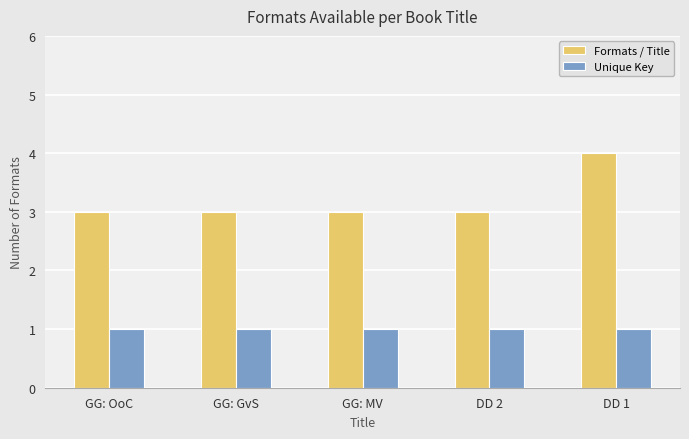

The value of Formats / Title at DD 1 is 6. True or false?

False